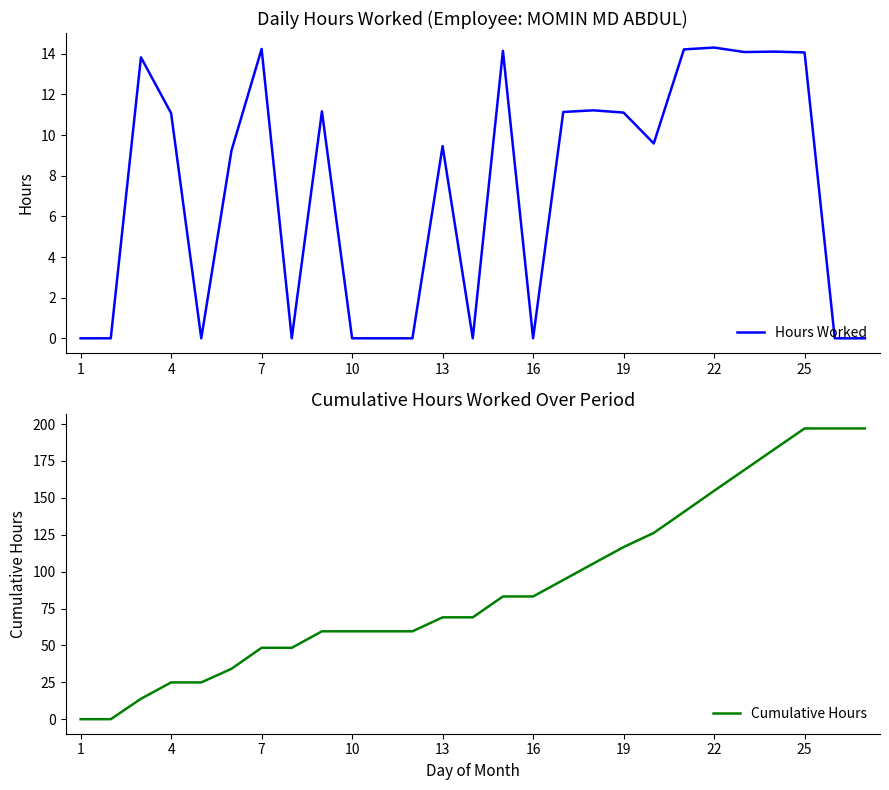

True or false: Hours Worked has a value of 0.0 at 10.

True